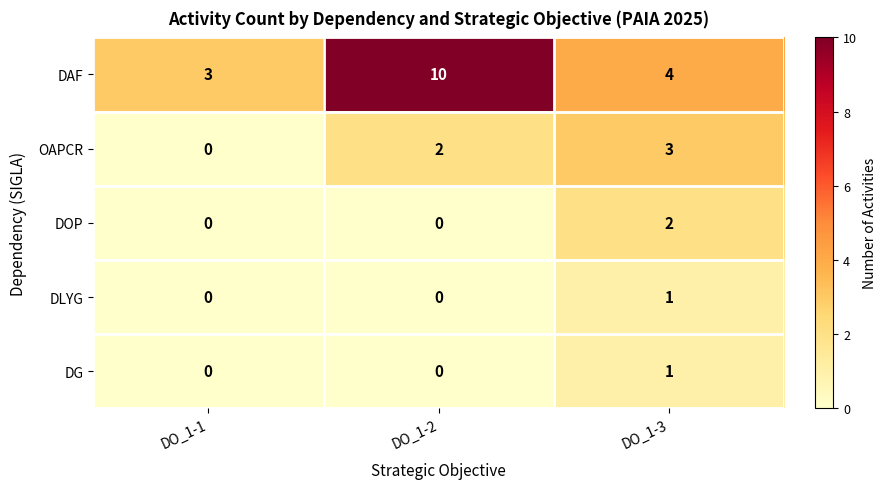

What is the maximum value shown in the chart?

10